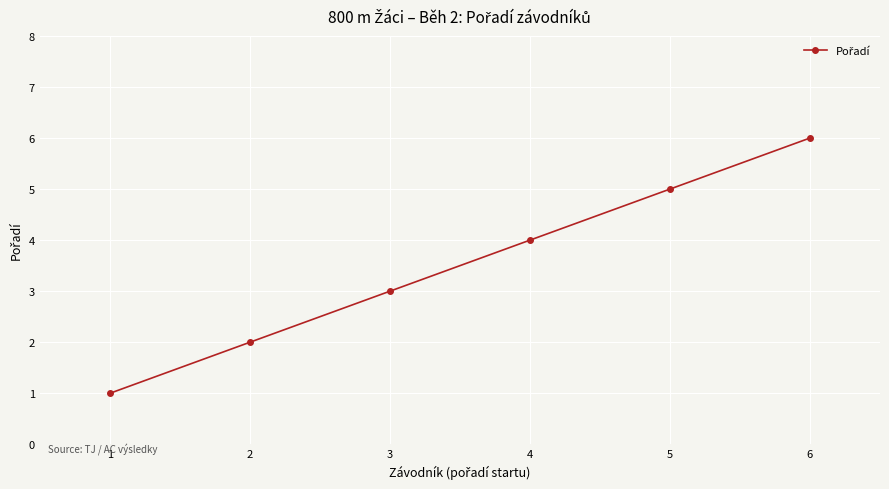

Is it true that the value at 3 is 2?

False